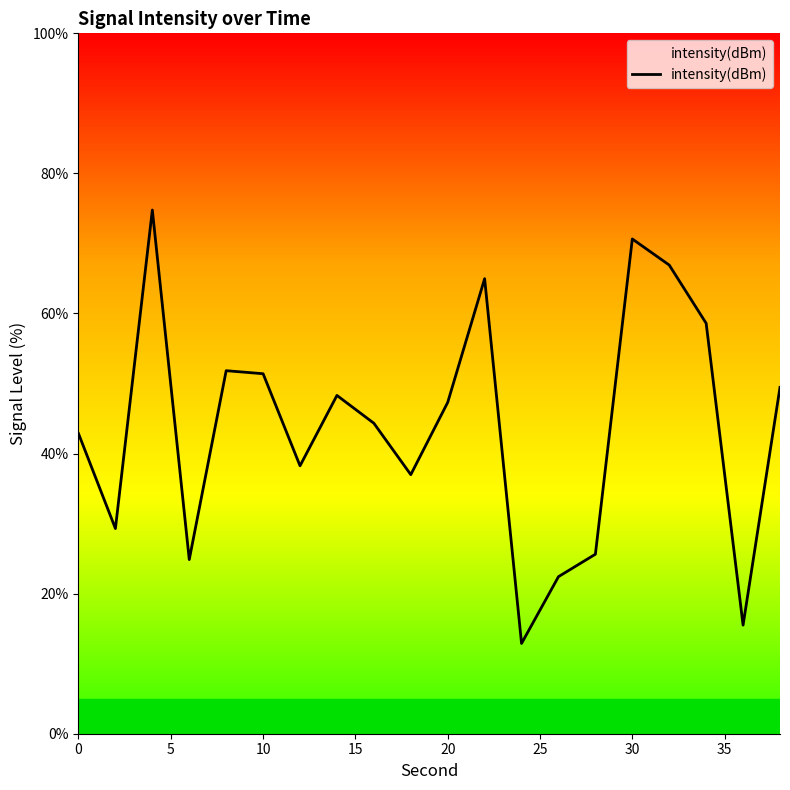

What is the maximum value shown in the chart?

74.8